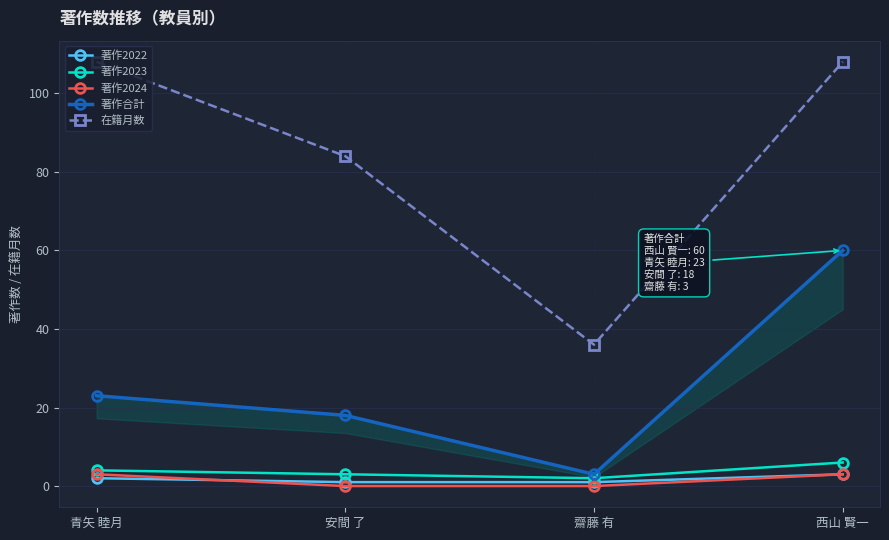

At how many categories does at least one series exceed 15?

4